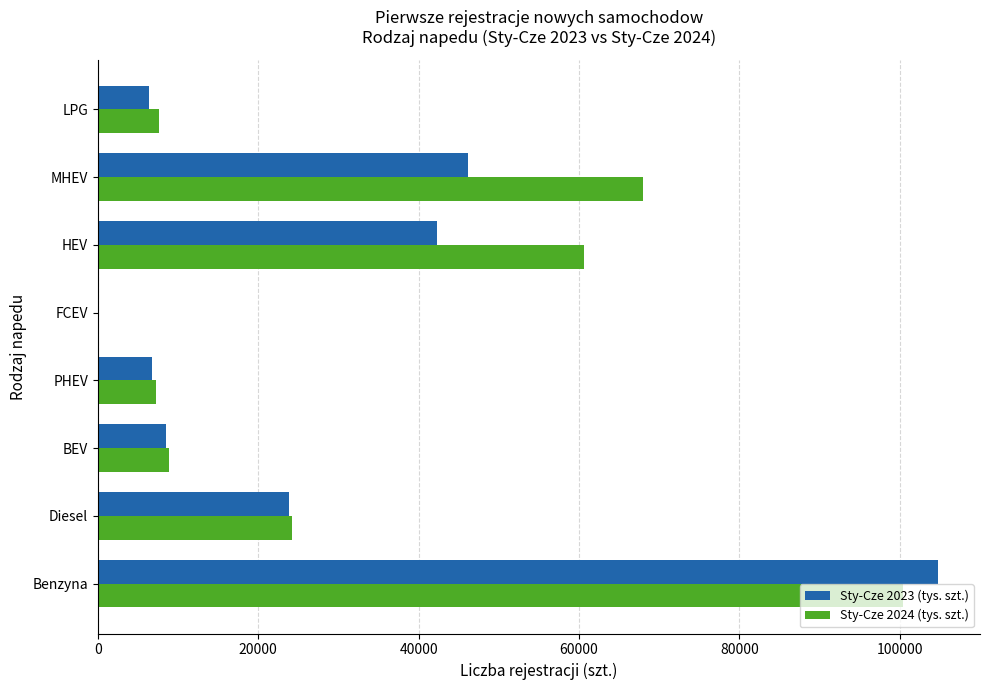

What is the total value across all series at MHEV?

114151